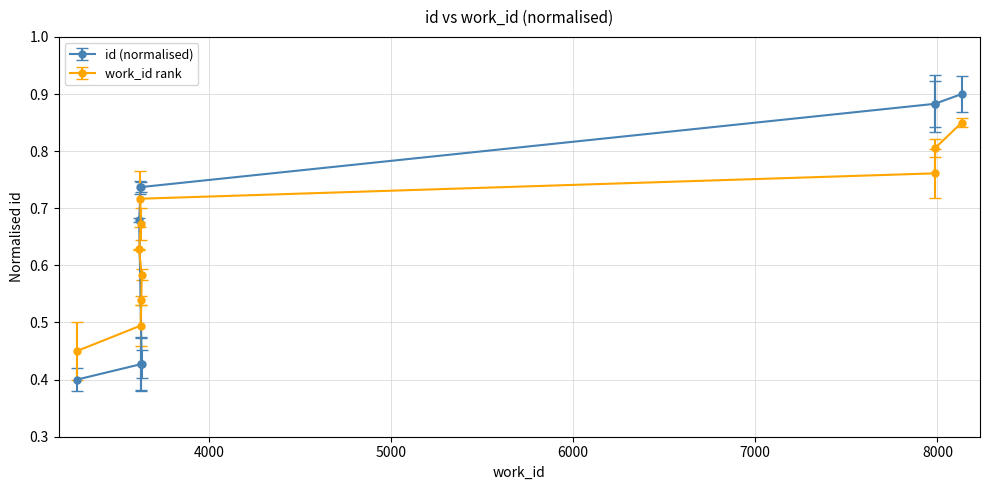

List the labels in order of value, smallest first.

3275, 3625, 3629, 3631, 3617, 3626, 3623, 7986, 7988, 8134